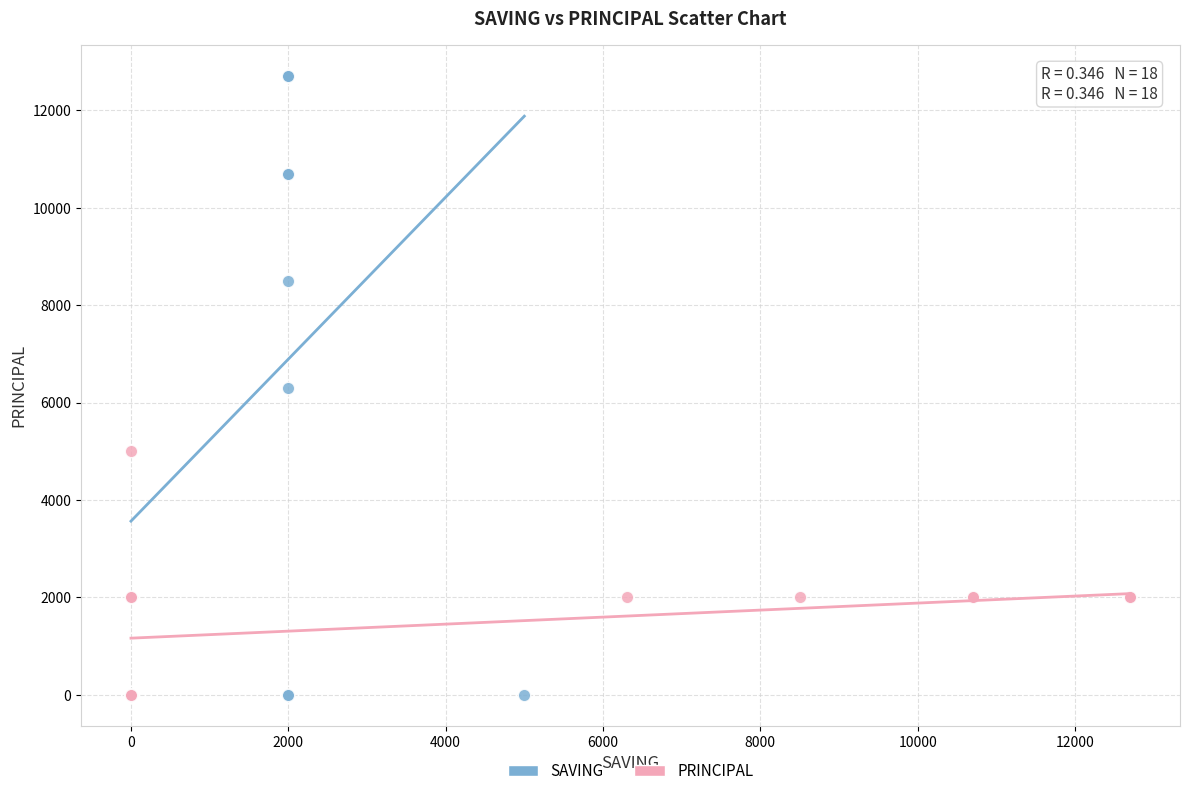

Which series contains the highest Y value?

SAVING